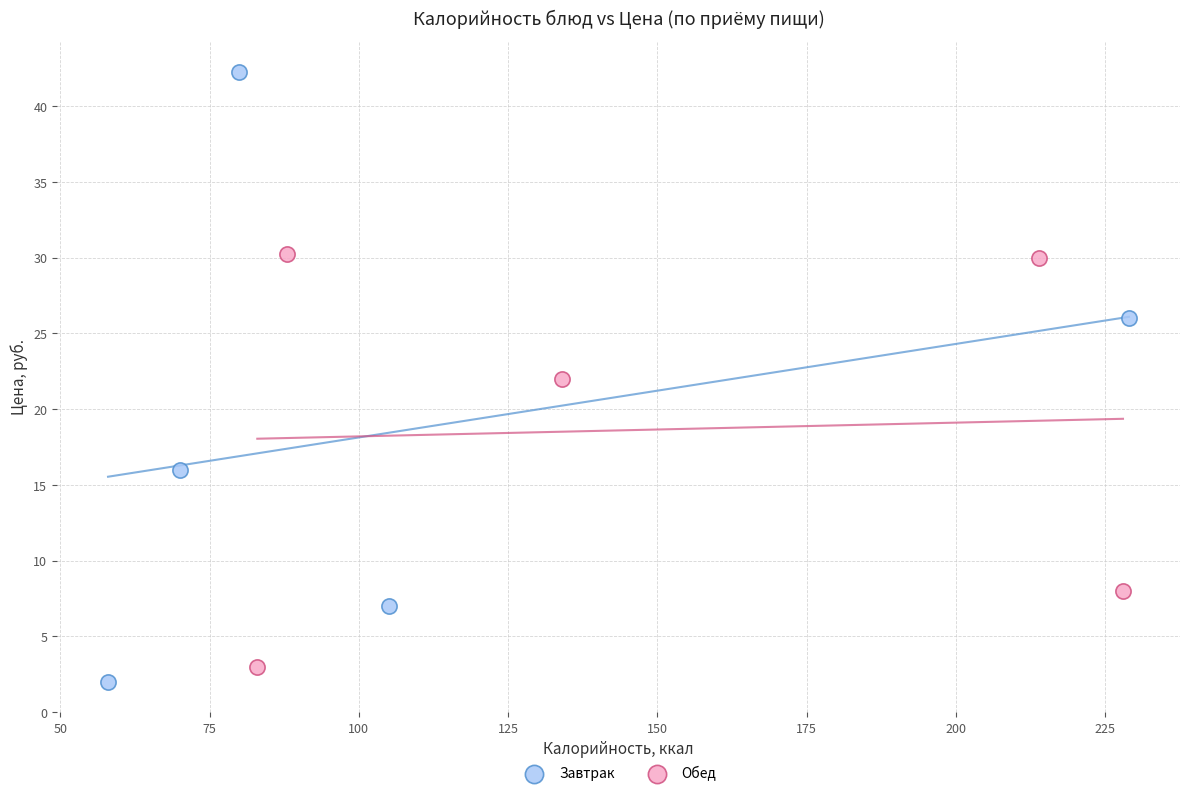

Which series contains the highest Y value?

Завтрак